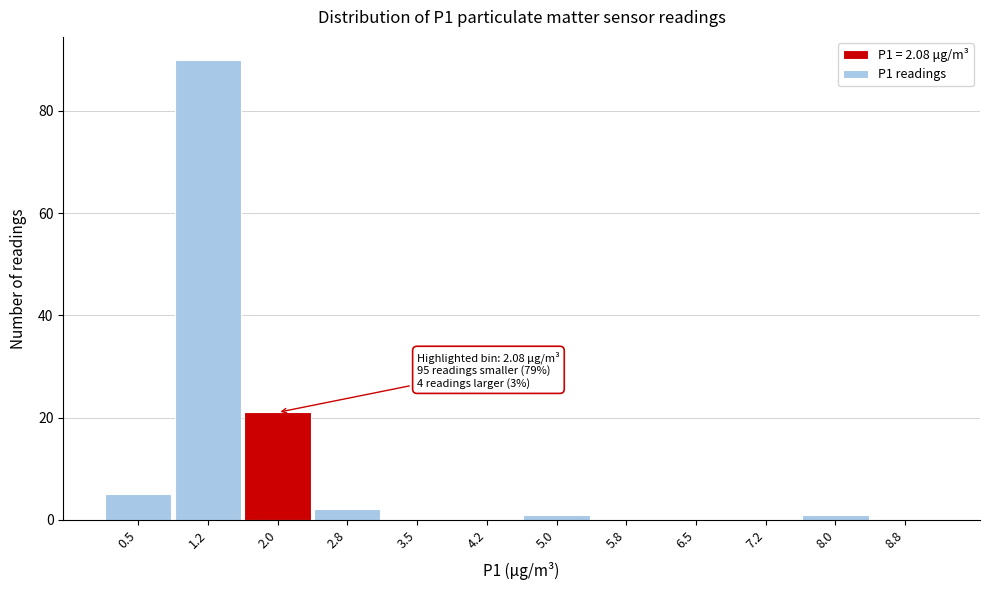

Reading left to right, what are all the values shown in this chart?

0.5=5	1.2=90	2.0=21	2.8=2	3.5=0	4.2=0	5.0=1	5.8=0	6.5=0	7.2=0	8.0=1	8.8=0